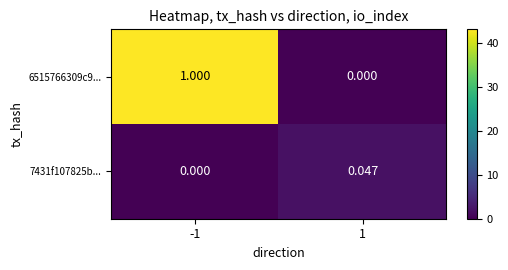

Is the value of 6515766309c9... at -1 greater than the value of 7431f107825b... at 1?

Yes